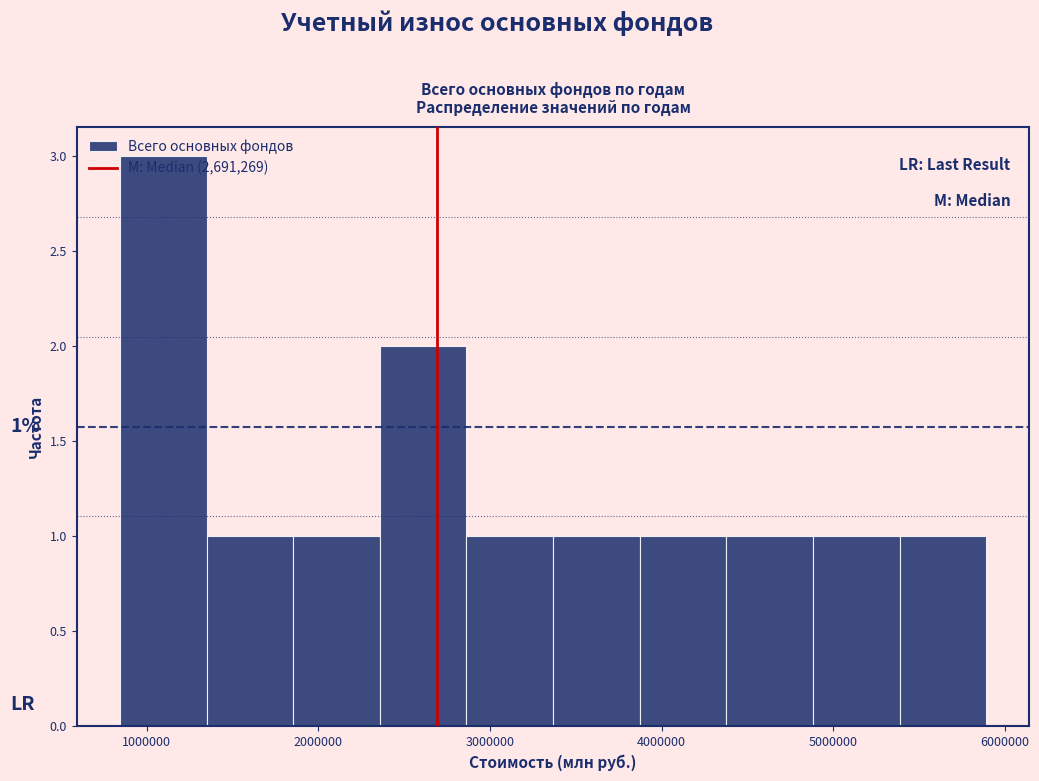

Over which range of the x-axis is the bar tallest?

800000 to 1300000